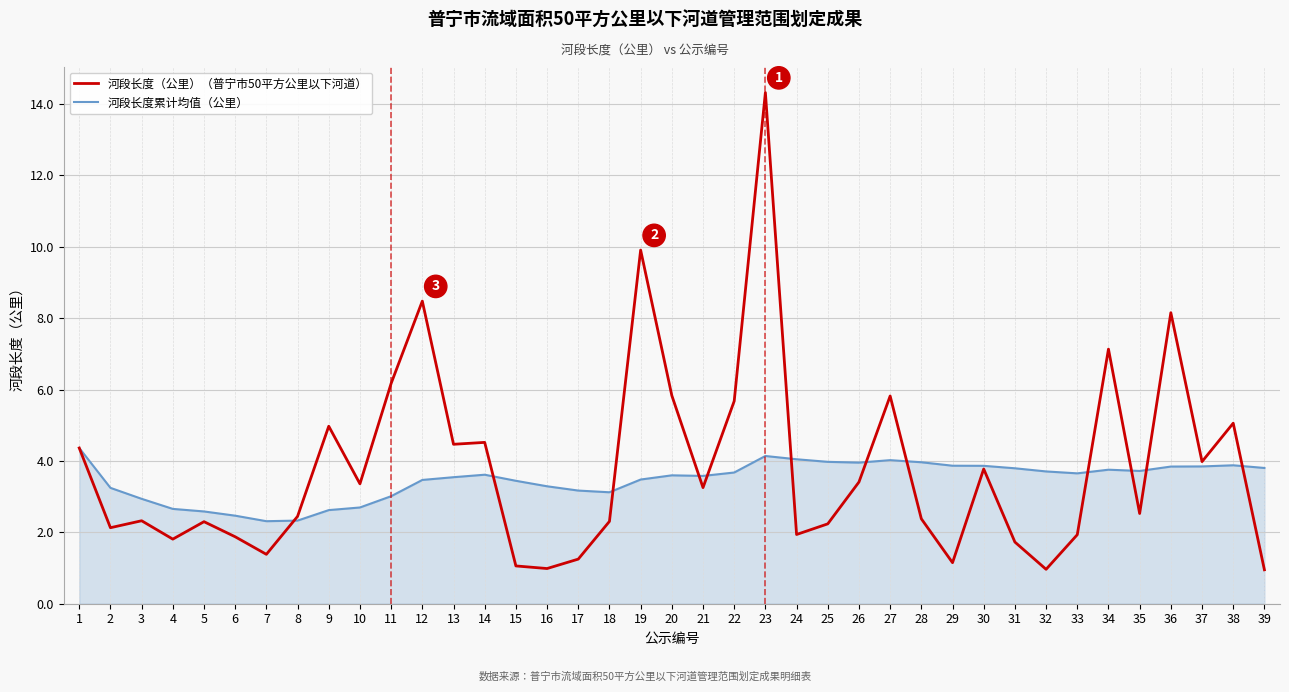

Where does the 河段长度（公里）（普宁市50平方公里以下河道） series first go above 2?

1